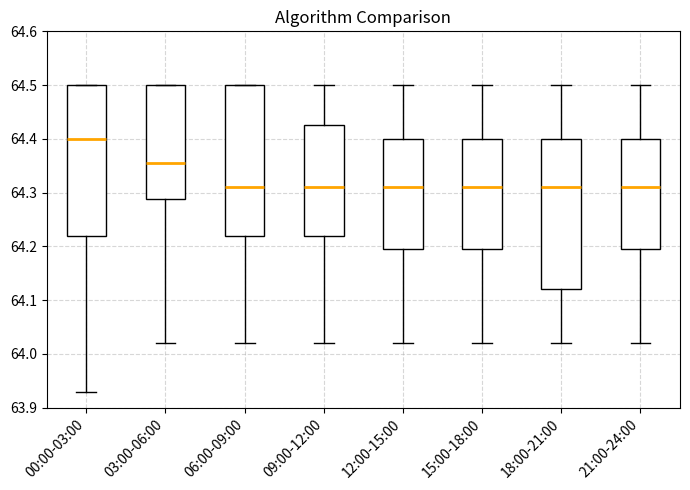

Reading left to right, transcribe this box plot: for each box, give where its median line is, the range the box spans, and where its two whiskers end, as read against the y-axis. The values are not printed on the chart, so give them approximately, as read against the axis.

00:00-03:00: median 64.40, box 64.22 to 64.50, whiskers 63.93 to 64.50
03:00-06:00: median 64.36, box 64.29 to 64.50, whiskers 64.02 to 64.50
06:00-09:00: median 64.31, box 64.22 to 64.50, whiskers 64.02 to 64.50
09:00-12:00: median 64.31, box 64.22 to 64.43, whiskers 64.02 to 64.50
12:00-15:00: median 64.31, box 64.20 to 64.40, whiskers 64.02 to 64.50
15:00-18:00: median 64.31, box 64.20 to 64.40, whiskers 64.02 to 64.50
18:00-21:00: median 64.31, box 64.12 to 64.40, whiskers 64.02 to 64.50
21:00-24:00: median 64.31, box 64.20 to 64.40, whiskers 64.02 to 64.50